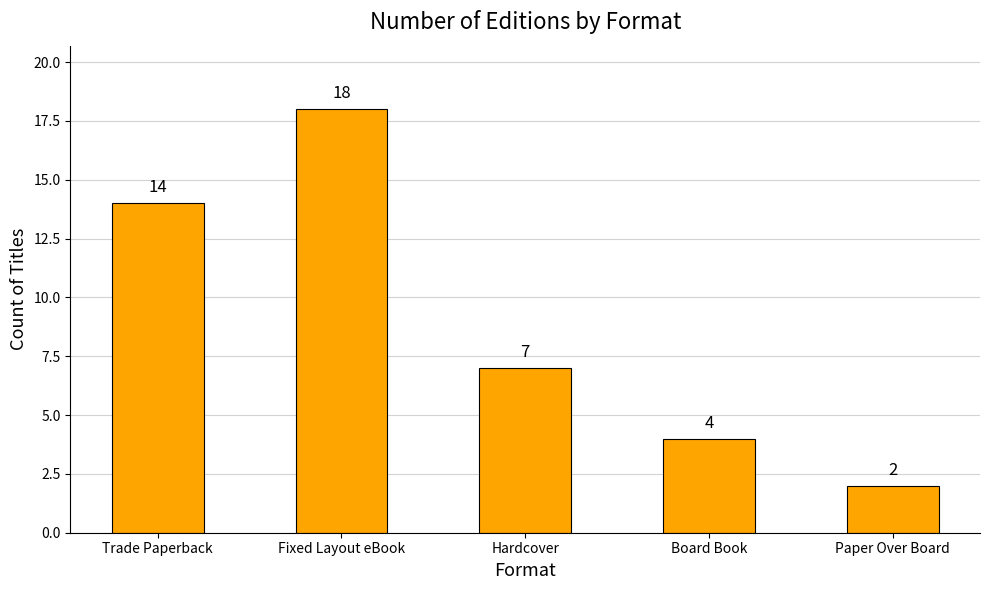

Count the number of categories in the chart.

5